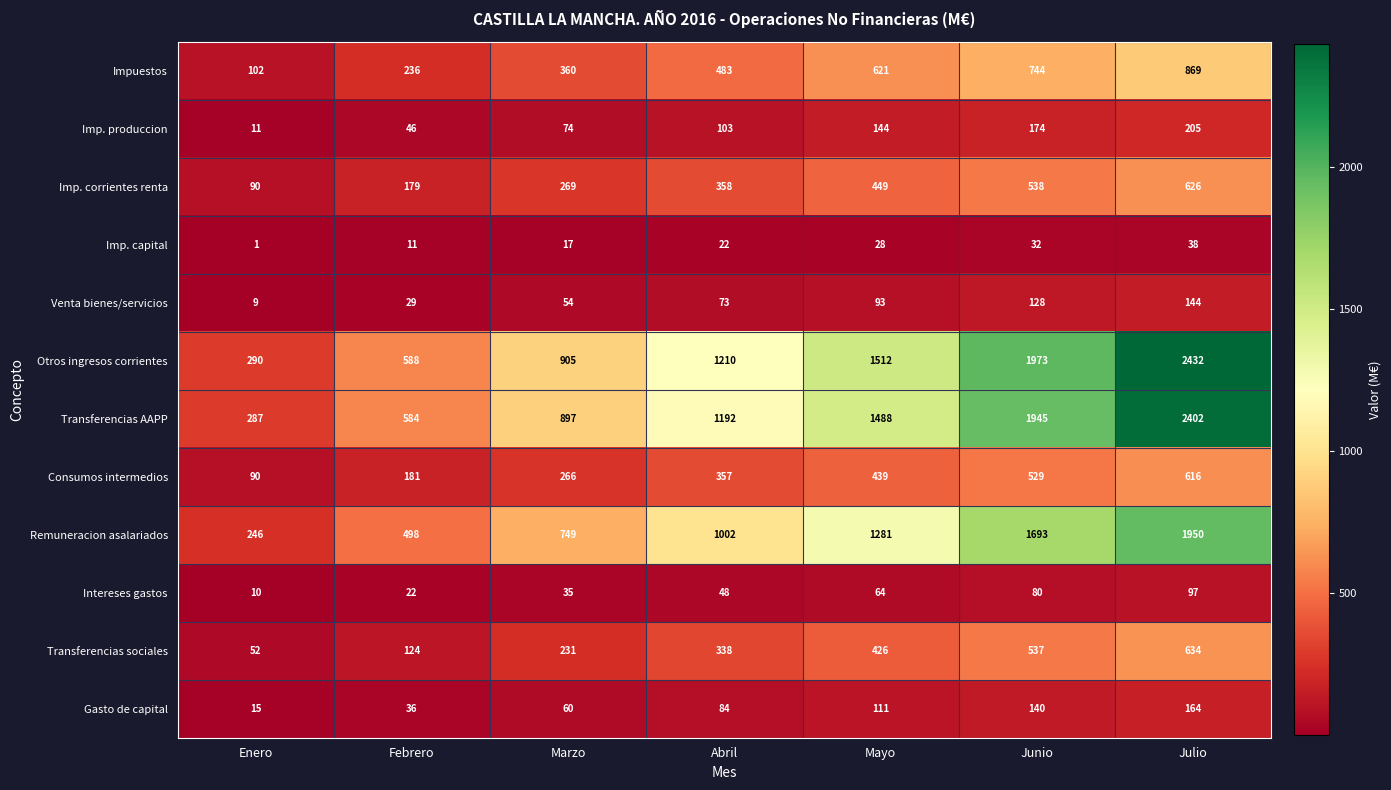

What is the average value of the Intereses gastos series?

51